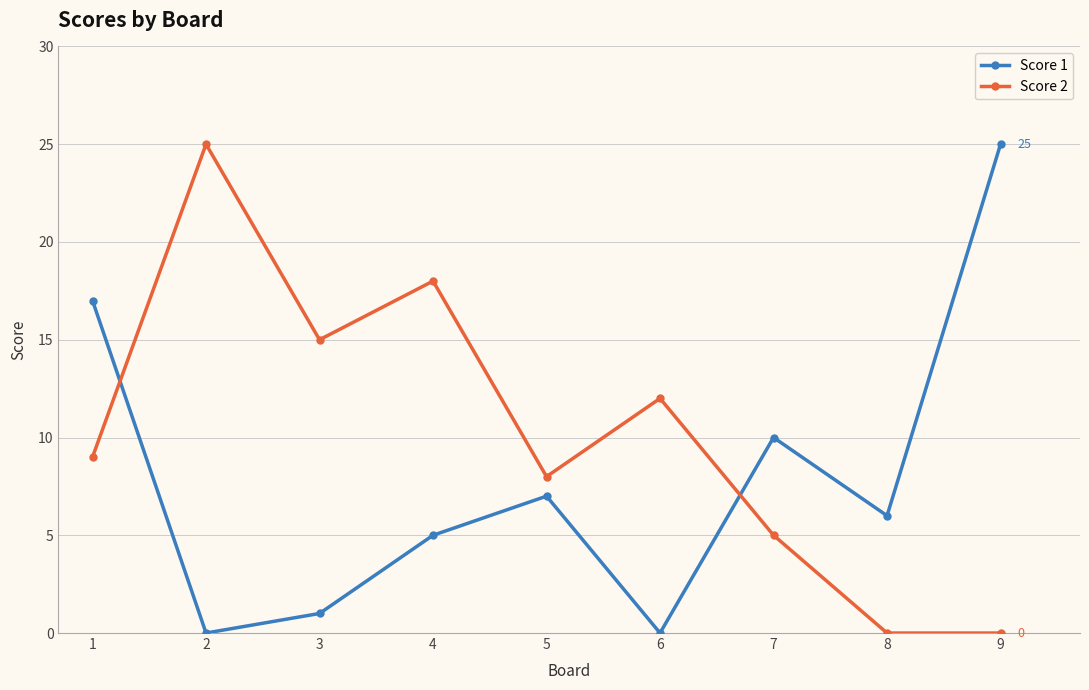

How many series are shown in this chart?

2